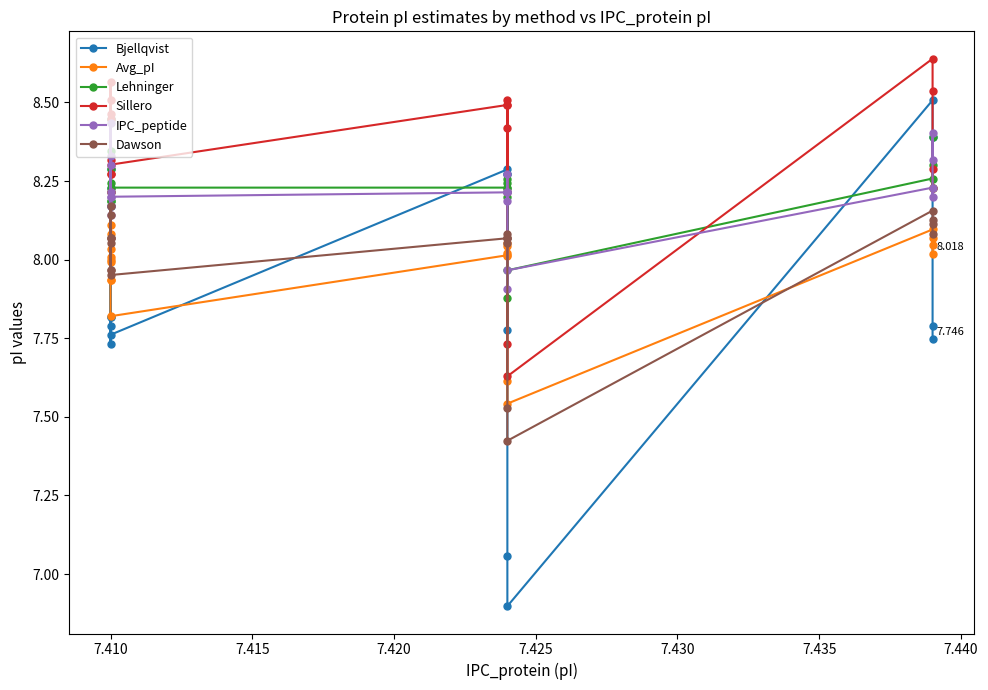

Reading left to right, what are all the values shown in this chart?

Bjellqvist: 8.3	7.8	8.4	7.8	8.2	7.8	7.7	8.2	7.8	8.3	7.8	8.3	8.2	8.3	7.1	6.9	8.5	8.4	7.8	7.7
Avg_pI: 8.0	7.9	8.0	7.9	8.0	8.1	8.0	8.1	7.8	8.0	8.0	8.0	8.0	8.1	7.6	7.5	8.1	8.0	8.1	8.0
Lehninger: 8.2	8.2	8.2	8.2	8.2	8.4	8.3	8.3	8.2	8.2	8.3	8.2	8.2	8.2	7.9	8.0	8.3	8.2	8.4	8.3
Sillero: 8.5	8.3	8.6	8.3	8.4	8.3	8.2	8.5	8.3	8.5	8.2	8.5	8.4	8.5	7.7	7.6	8.6	8.5	8.3	8.2
IPC_peptide: 8.2	8.2	8.1	8.2	8.2	8.4	8.3	8.3	8.2	8.2	8.3	8.2	8.2	8.2	7.9	8.0	8.2	8.2	8.4	8.3
Dawson: 8.1	8.0	8.1	8.0	8.1	8.1	8.1	8.2	8.0	8.1	8.1	8.1	8.1	8.1	7.5	7.4	8.2	8.1	8.1	8.1